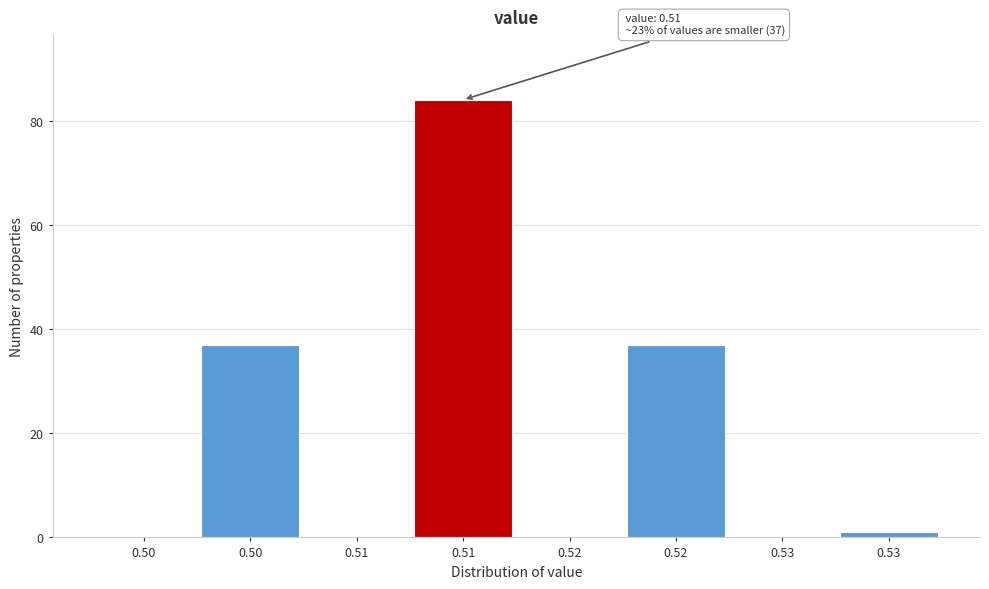

Count the number of data series in this chart.

1